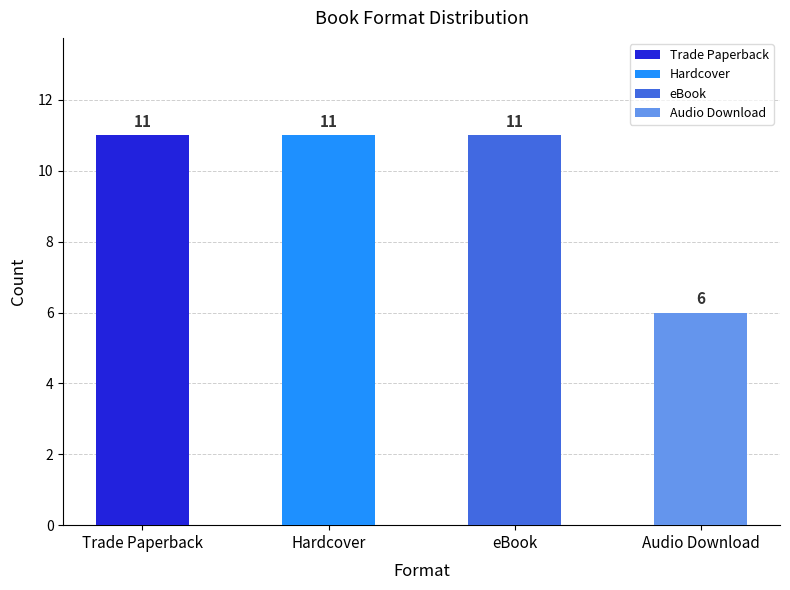

The Audio Download series shows 9 at 6. True or false?

False